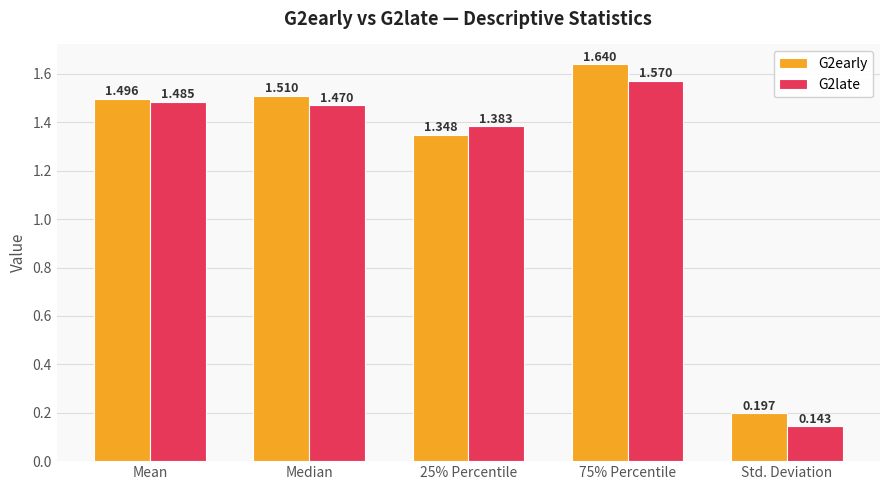

How many bars are there in each group?

2